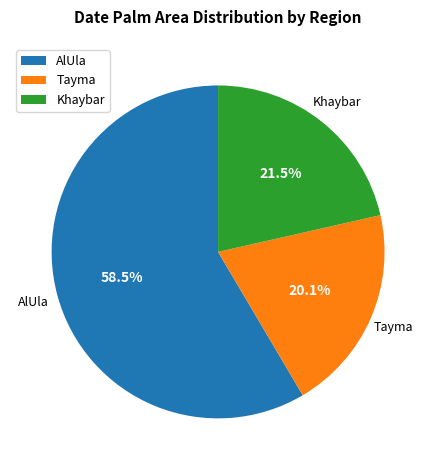

Approximately how many times larger is the value at Khaybar compared to AlUla?

0.4